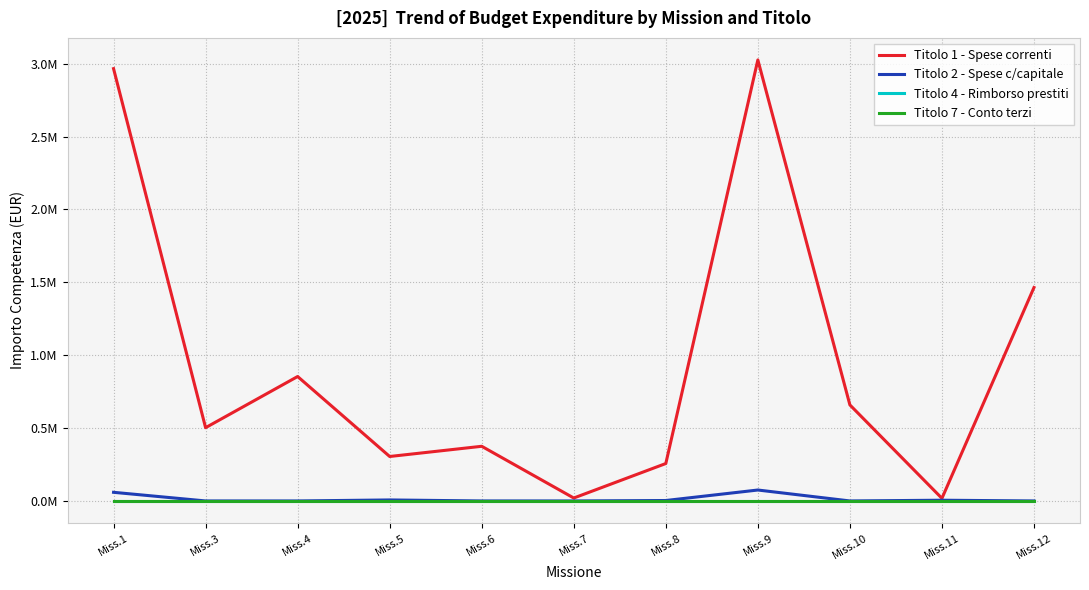

Between Miss.1 and Miss.7, which series saw the biggest shift?

Titolo 1 - Spese correnti